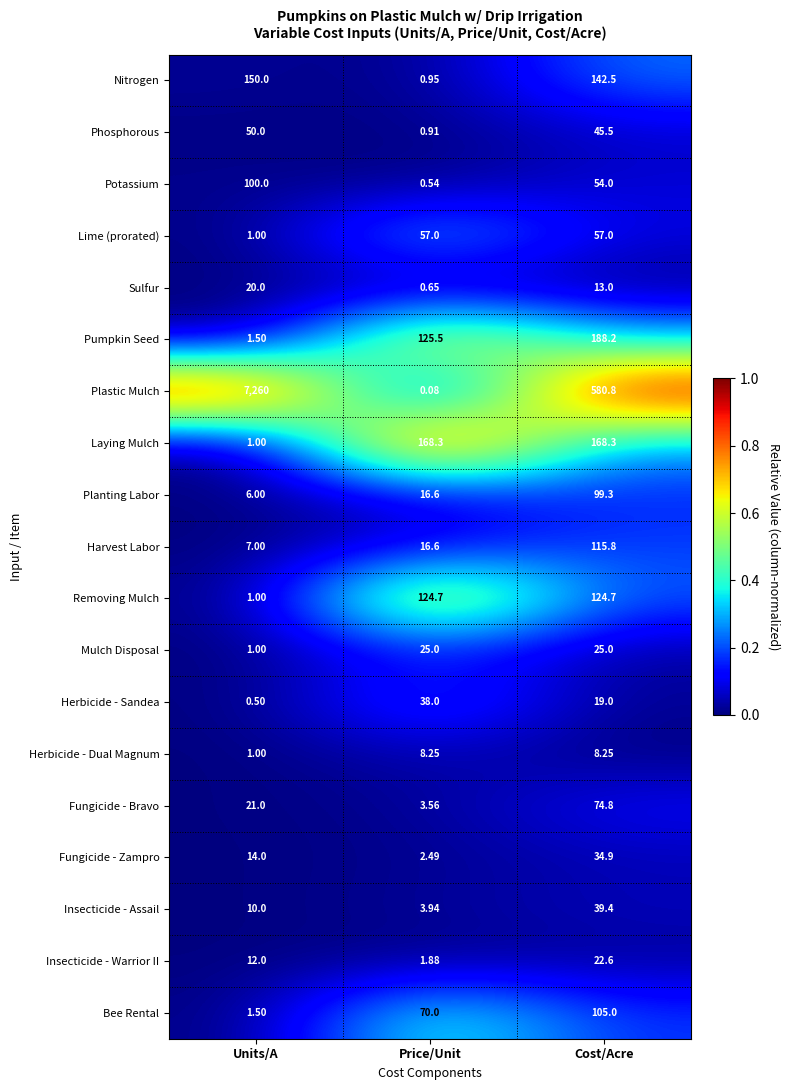

Which series changed the most between Price/Unit and Cost/Acre?

Plastic Mulch